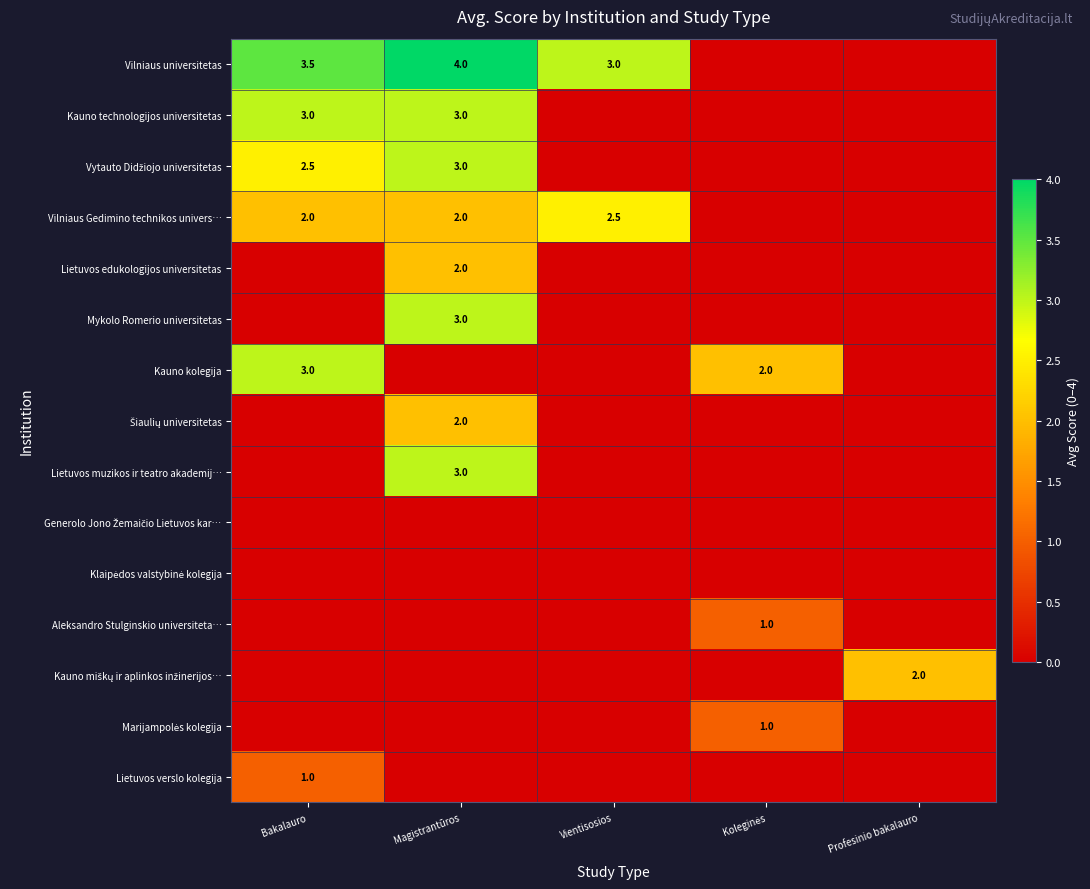

What is the sum of all Mykolo Romerio universitetas values?

3.0